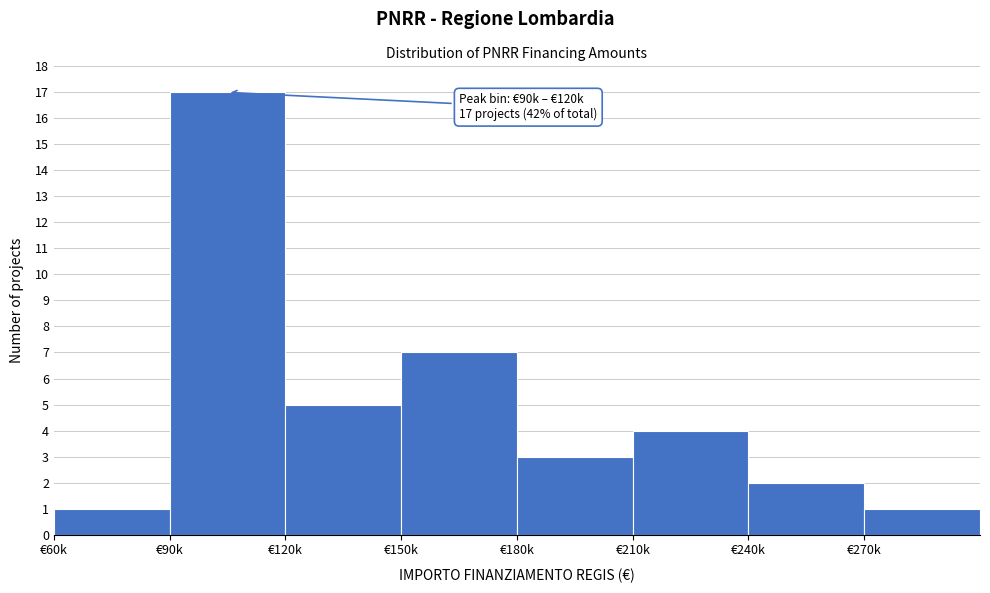

Reading left to right, what are all the values shown in this chart?

1	17	5	7	3	4	2	1